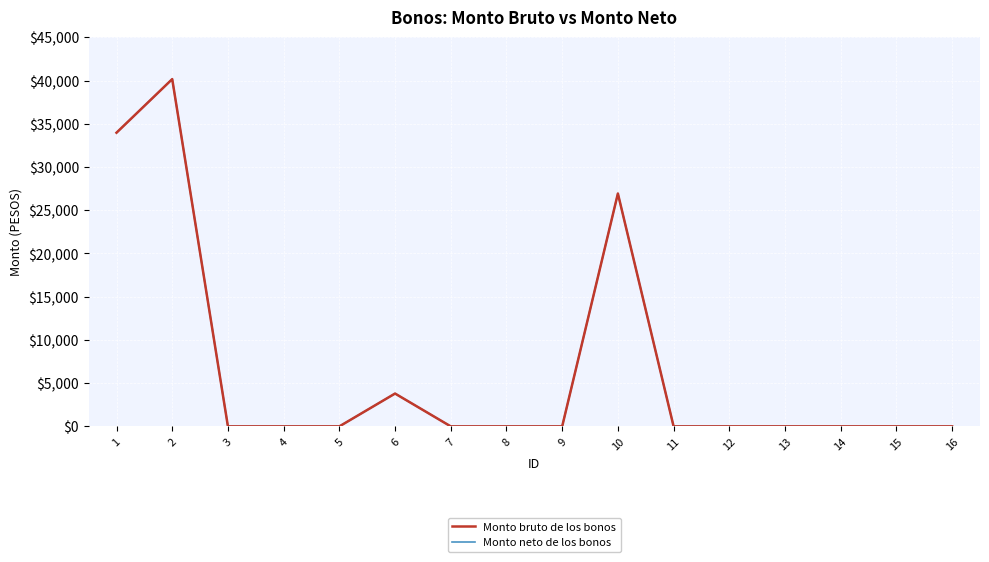

Does the chart have visible grid lines?

Yes